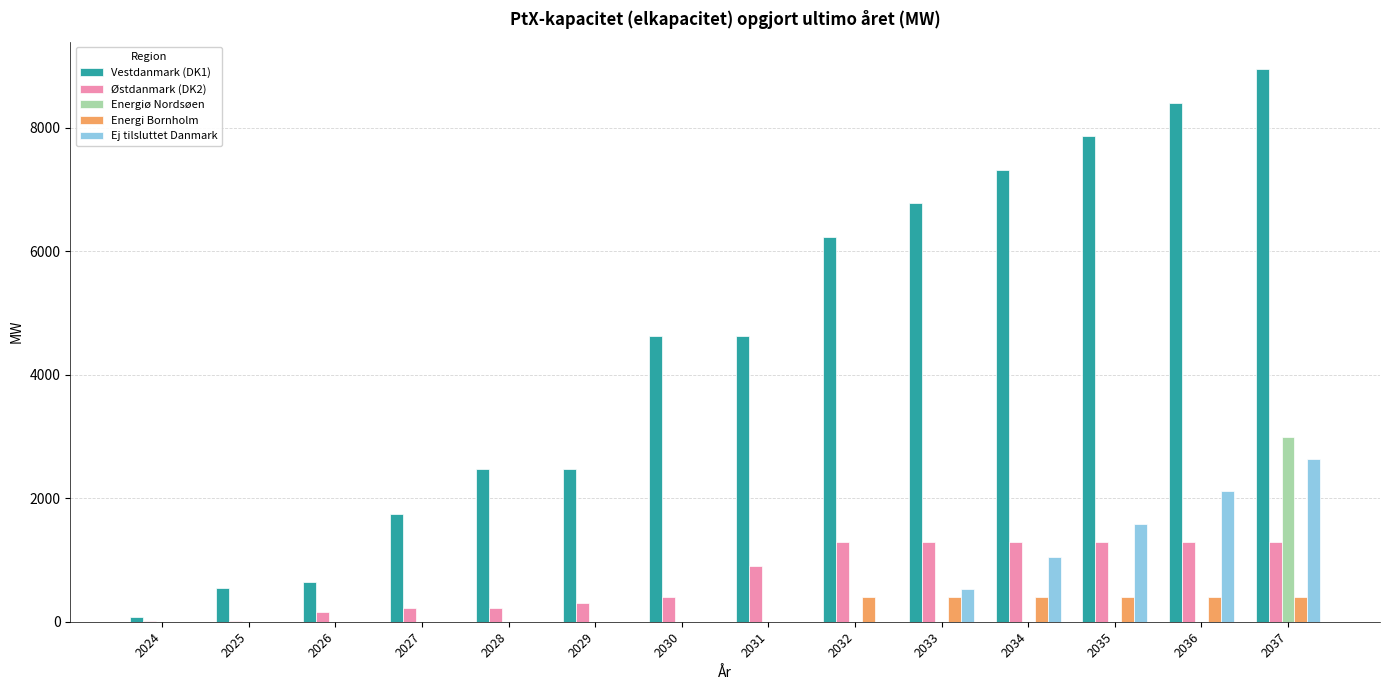

Which series has the largest total across all categories?

Vestdanmark (DK1)